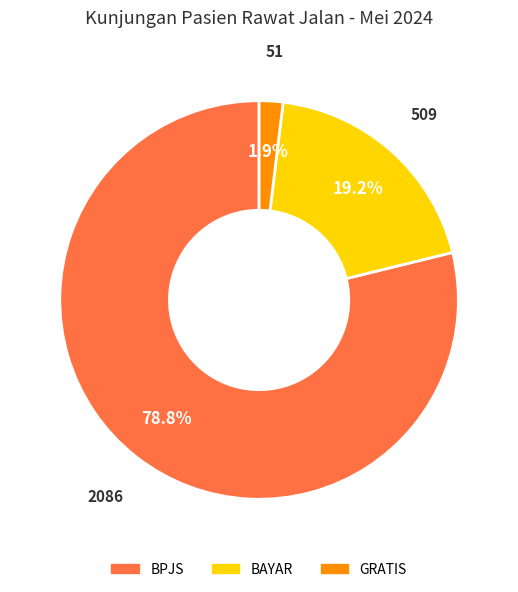

To the nearest percent, what percentage of the pie is GRATIS?

2%